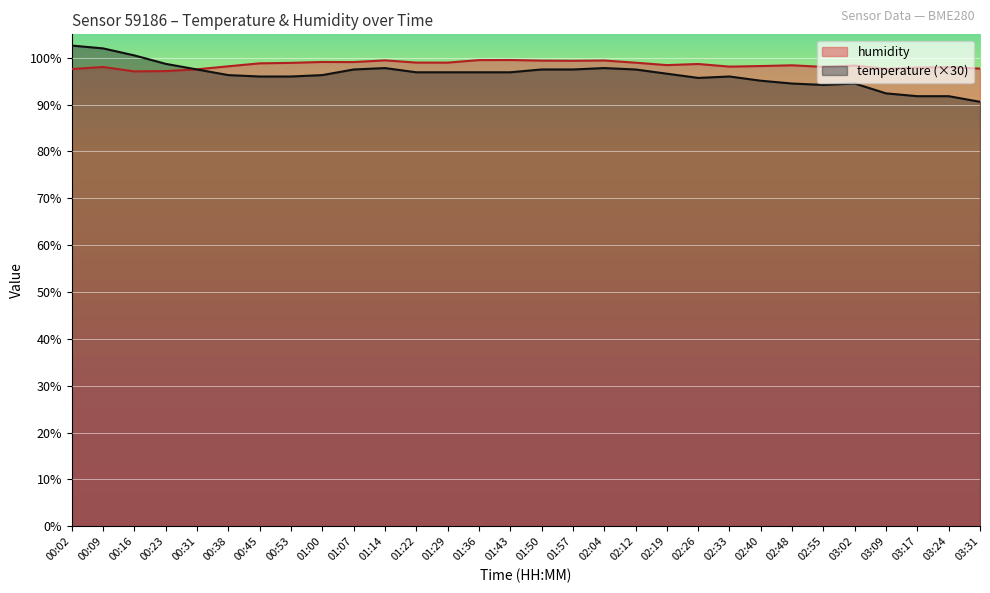

True or false: temperature has a value of 102.6 at 00:02.

True